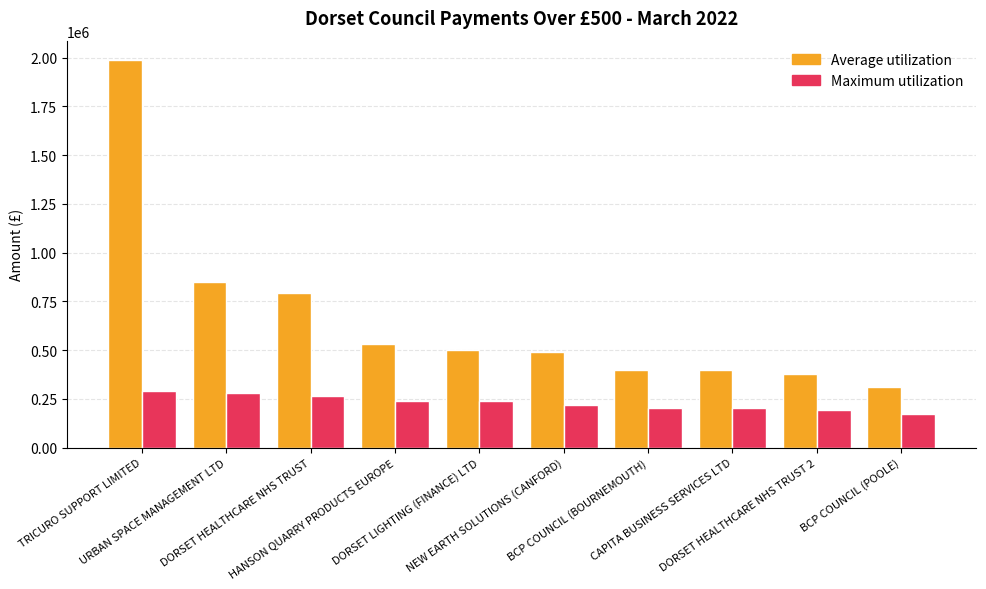

What are all the series names shown in the legend?

Average utilization, Maximum utilization